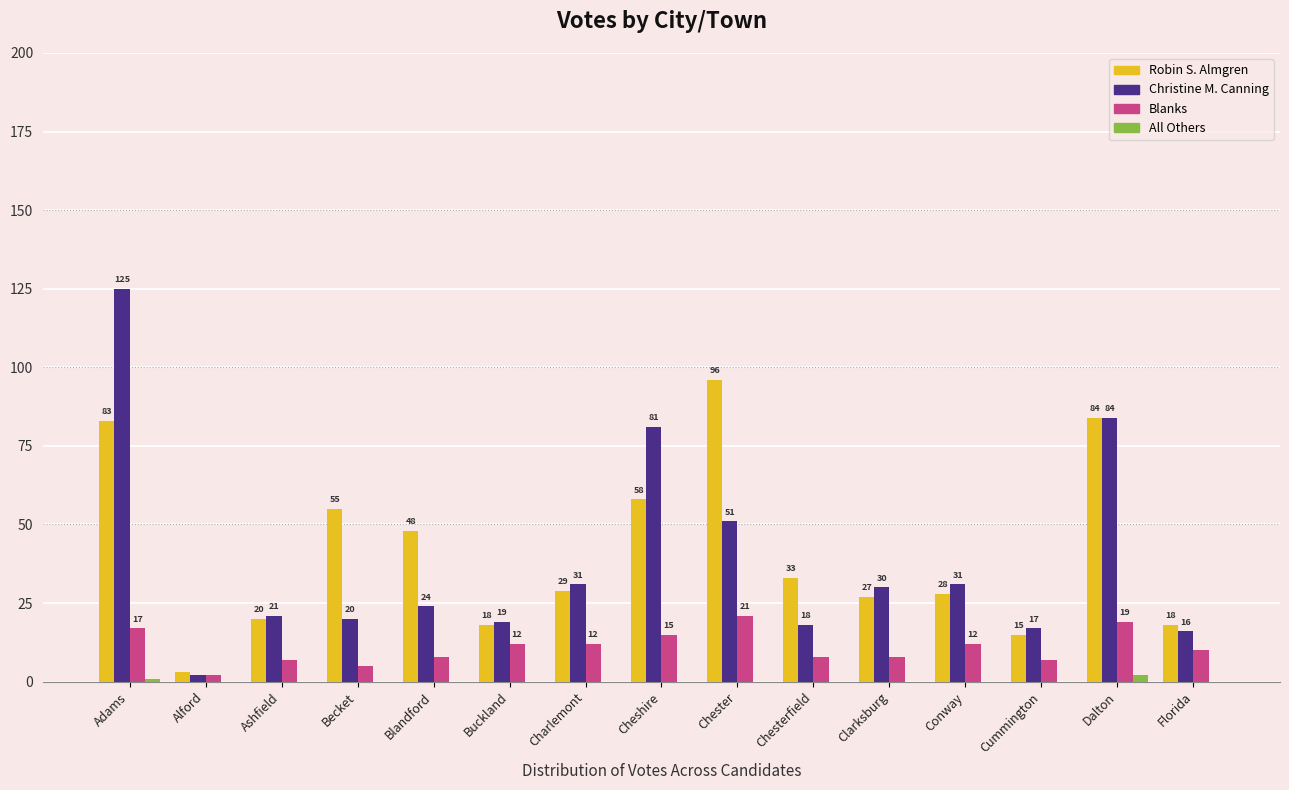

Which series changed the most between Alford and Conway?

Christine M. Canning